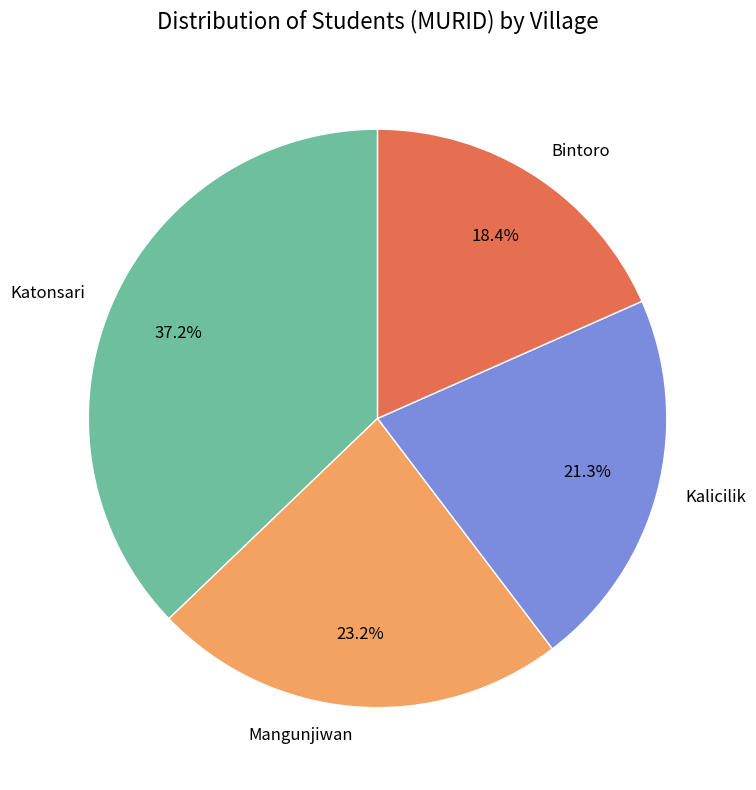

Does any single category account for the majority?

No